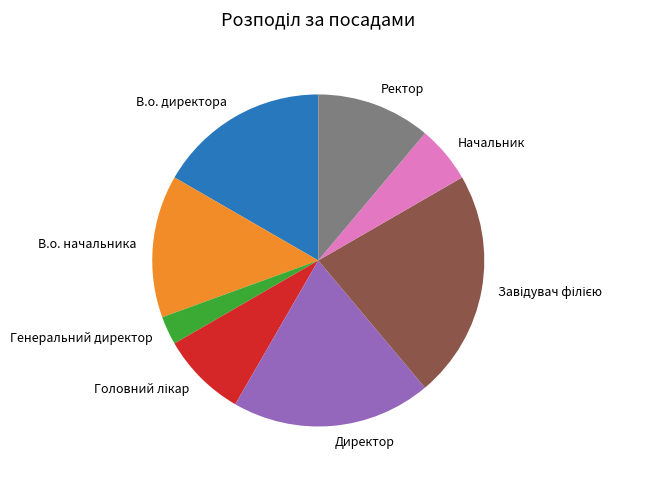

Between В.о. директора and Начальник, which is larger?

В.о. директора